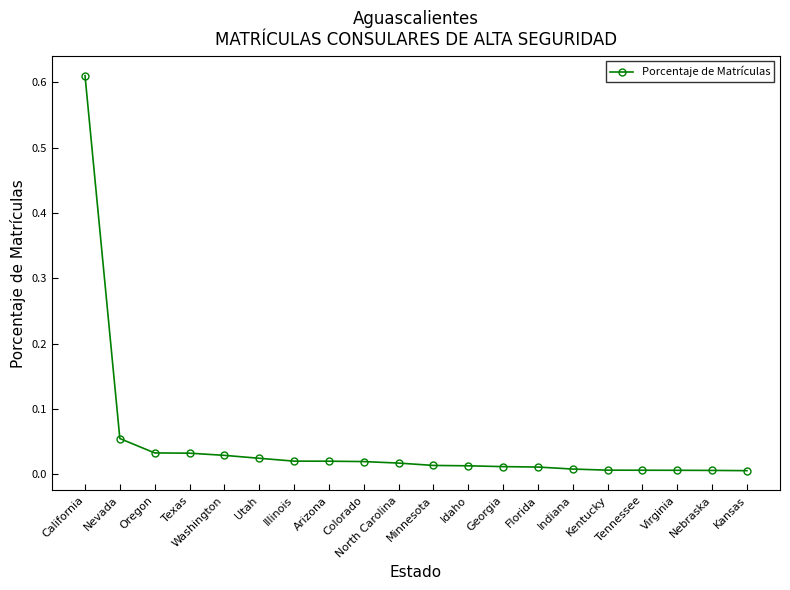

What is the label of the 9th point from the left?

Colorado